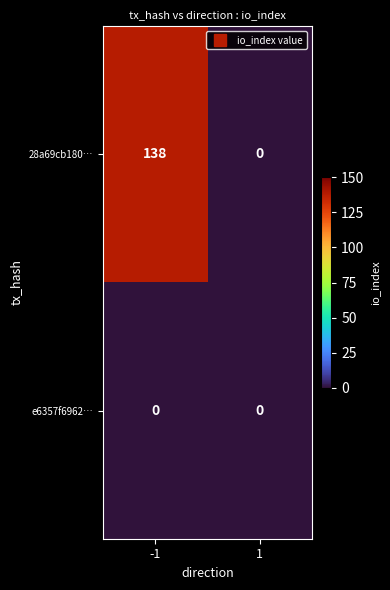

Rank the series by their average value, from highest to lowest.

28a69cb180…, e6357f6962…